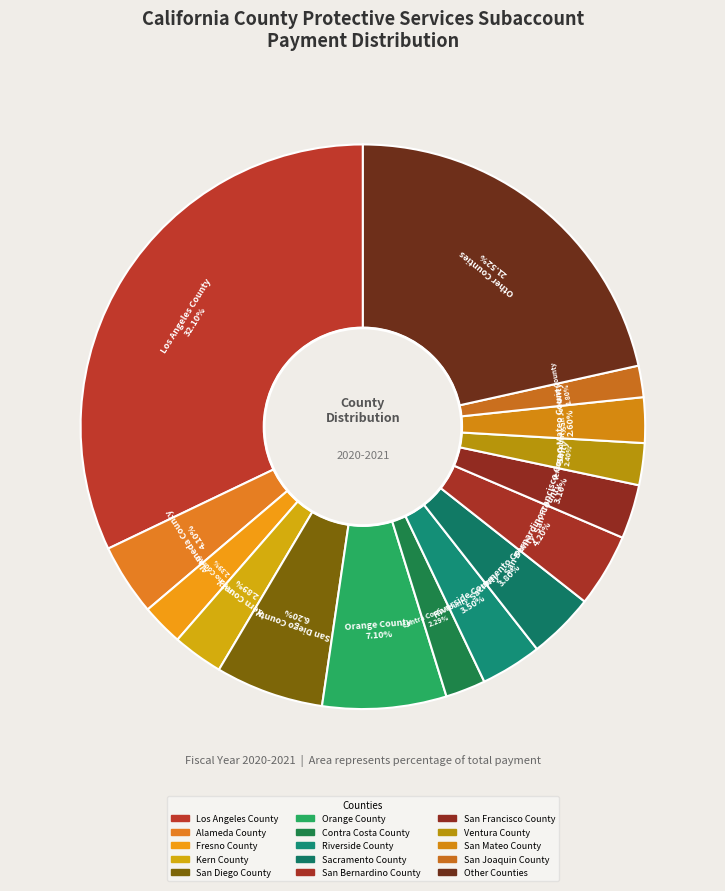

Count the number of slices in the pie.

15